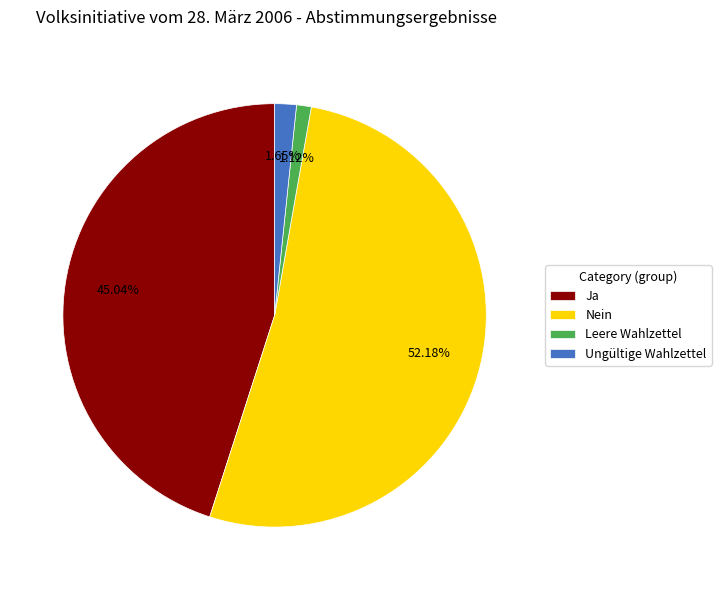

To the nearest percent, what is the average slice percentage?

25%